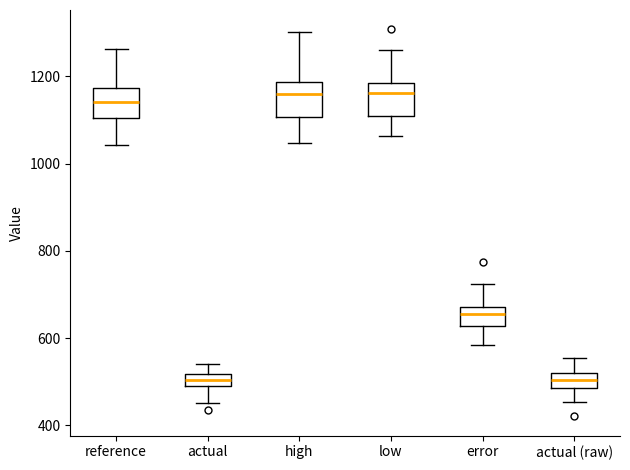

Where does the upper whisker of the box for actual end on the y-axis? The values are not printed on the chart, so give them approximately, as read against the axis.

540